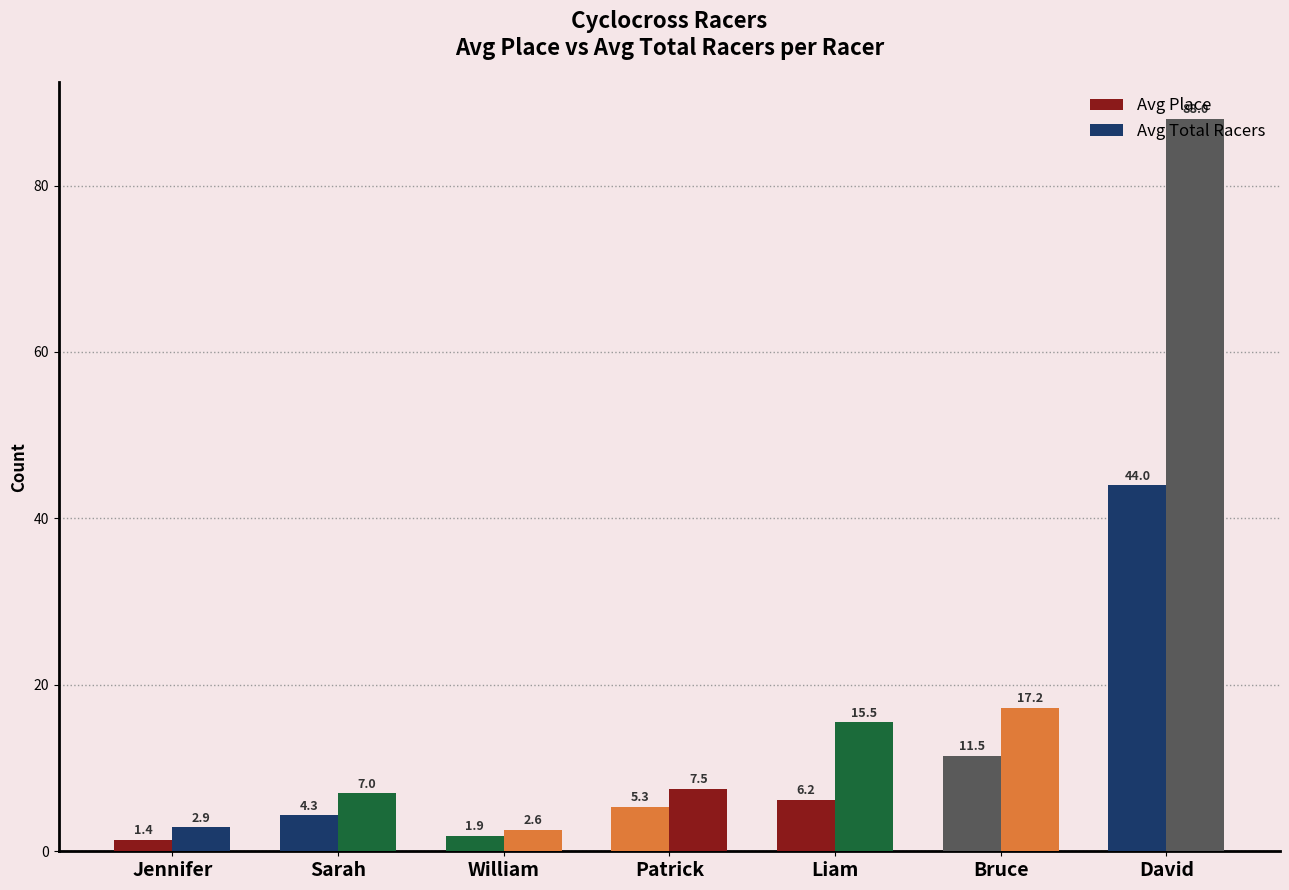

Are the bars horizontal?

No